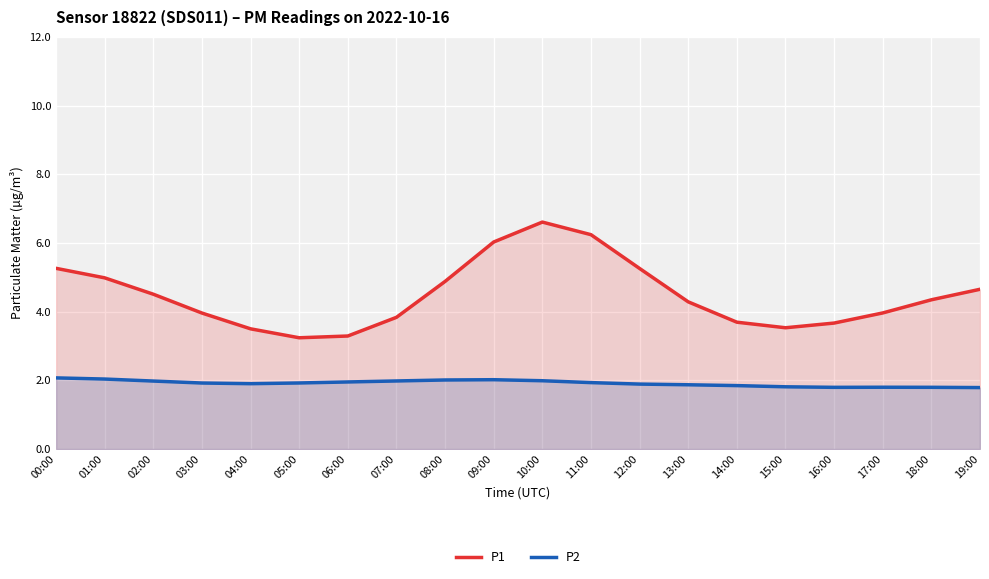

Which series changed the most between 06:00 and 13:00?

P1